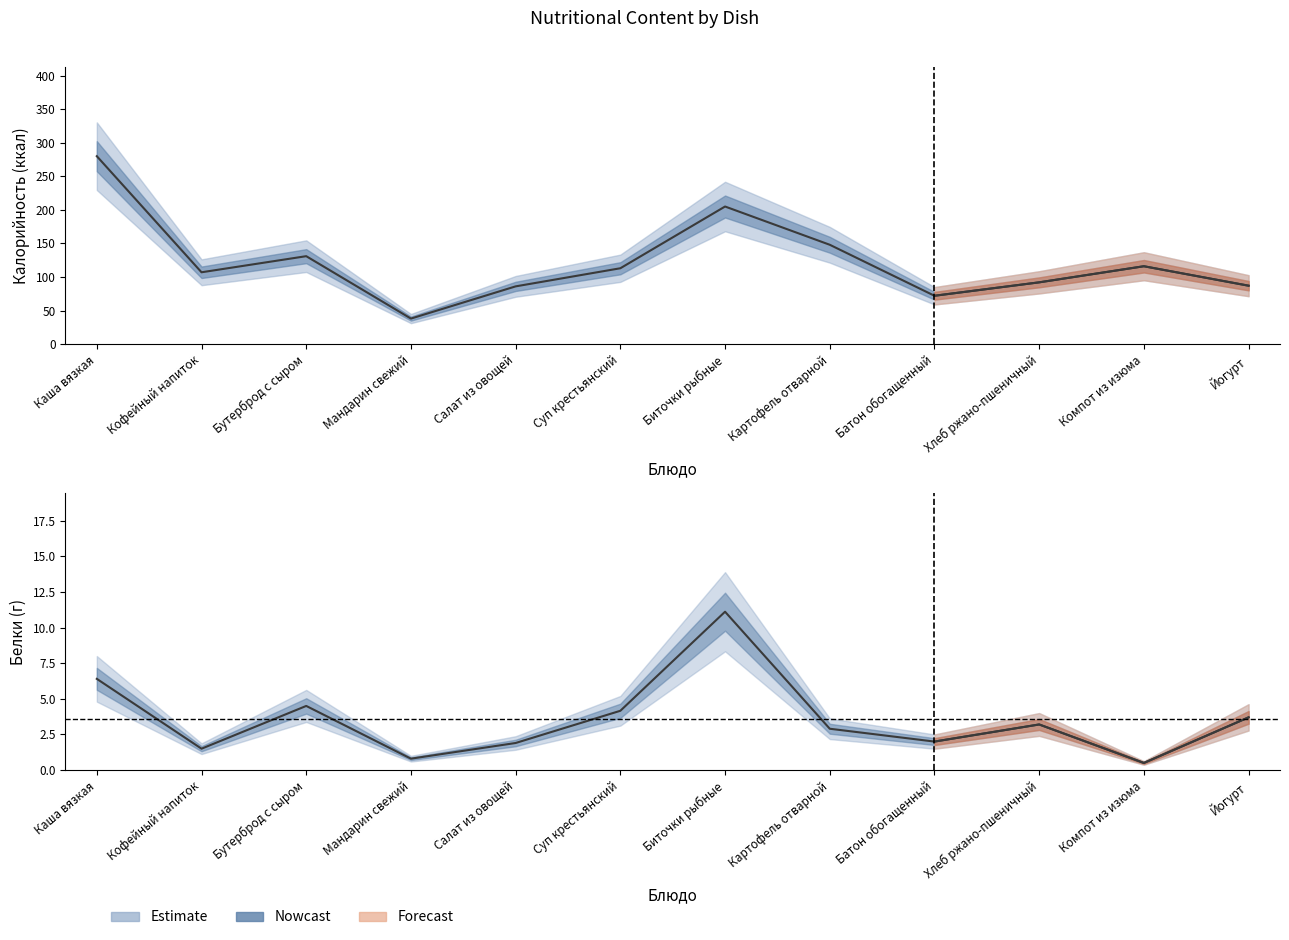

What is the average value of the Калорийность series?

122.9